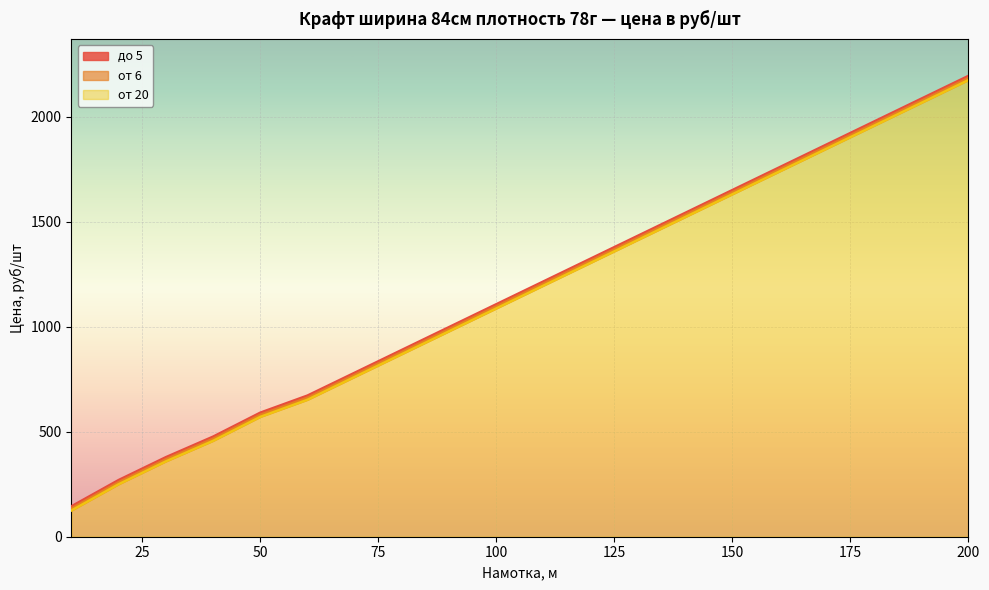

True or false: от 20 and до 5 intersect in this chart.

False